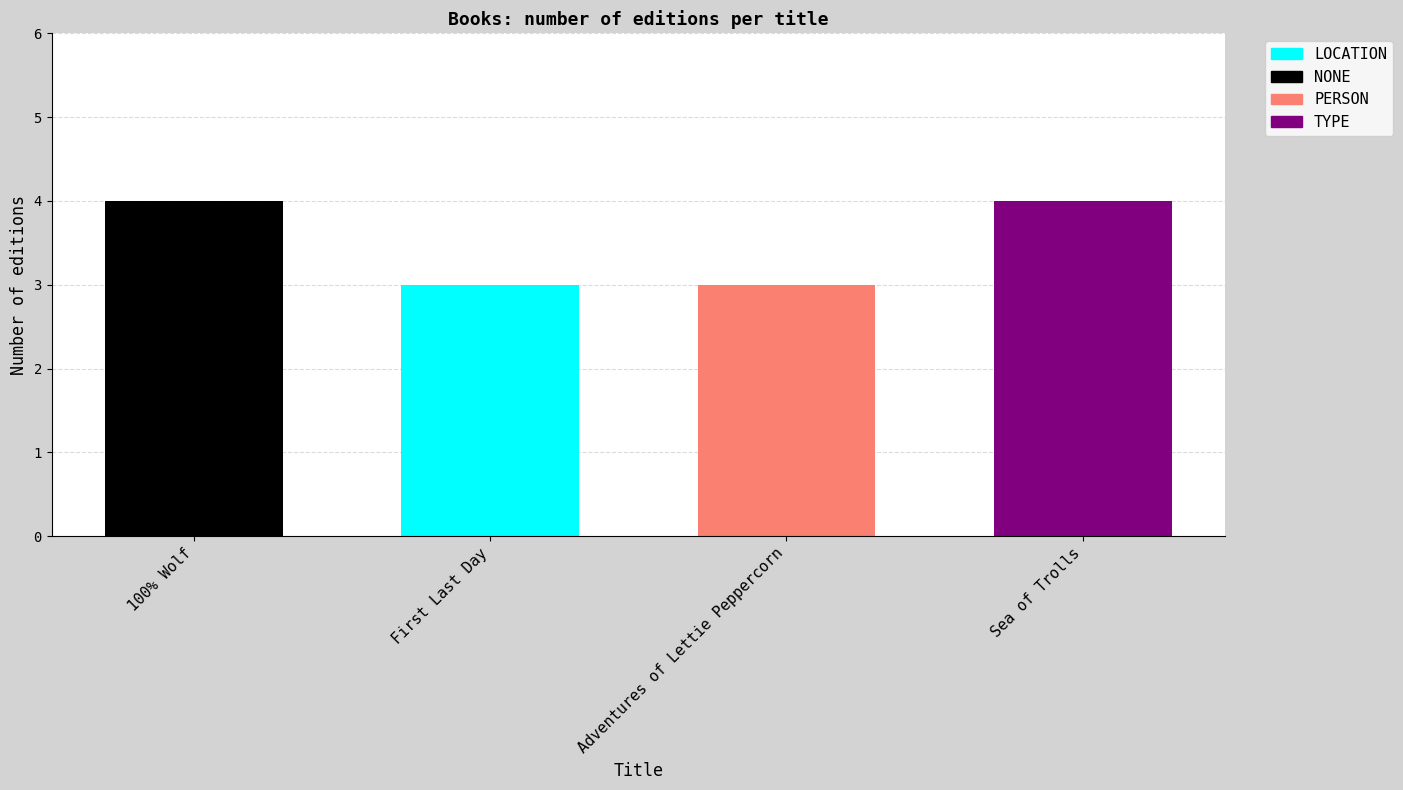

Reading left to right, list all the values displayed in this chart.

4	3	3	4